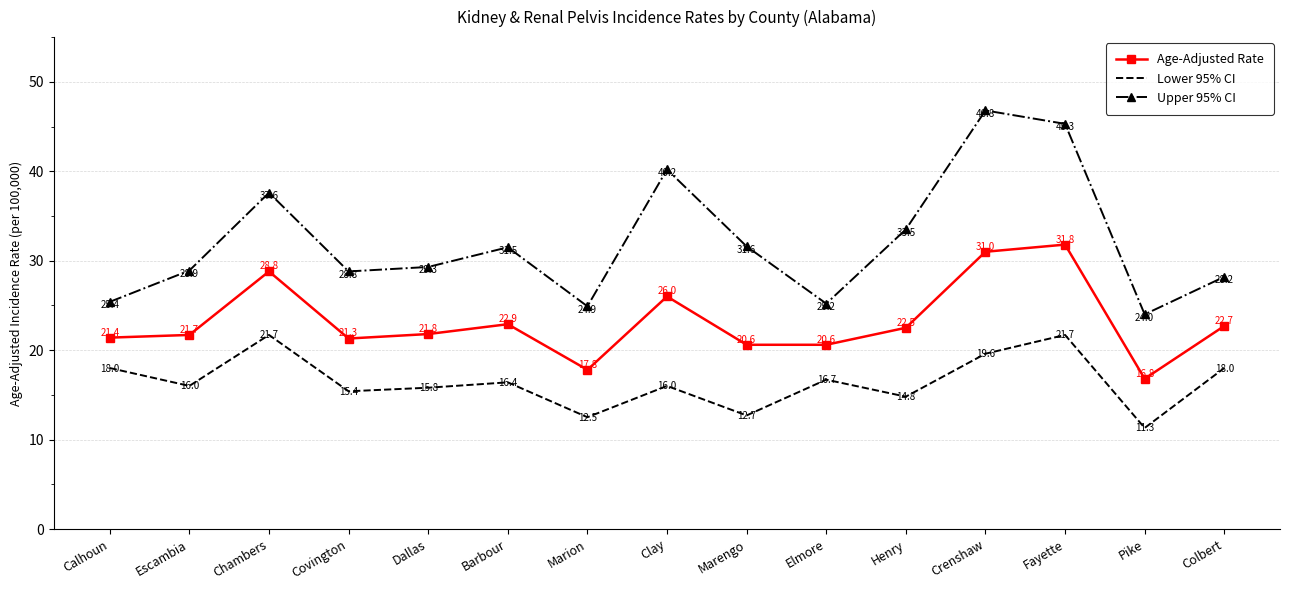

Reading right to left, extract all data points from this chart.

Age-Adjusted Rate: Colbert=22.7	Pike=16.8	Fayette=31.8	Crenshaw=31.0	Henry=22.5	Elmore=20.6	Marengo=20.6	Clay=26.0	Marion=17.8	Barbour=22.9	Dallas=21.8	Covington=21.3	Chambers=28.8	Escambia=21.7	Calhoun=21.4
Lower 95% CI: Colbert=18.0	Pike=11.3	Fayette=21.7	Crenshaw=19.6	Henry=14.8	Elmore=16.7	Marengo=12.7	Clay=16.0	Marion=12.5	Barbour=16.4	Dallas=15.8	Covington=15.4	Chambers=21.7	Escambia=16.0	Calhoun=18.0
Upper 95% CI: Colbert=28.2	Pike=24.0	Fayette=45.3	Crenshaw=46.8	Henry=33.5	Elmore=25.2	Marengo=31.6	Clay=40.2	Marion=24.9	Barbour=31.5	Dallas=29.3	Covington=28.8	Chambers=37.6	Escambia=28.9	Calhoun=25.4